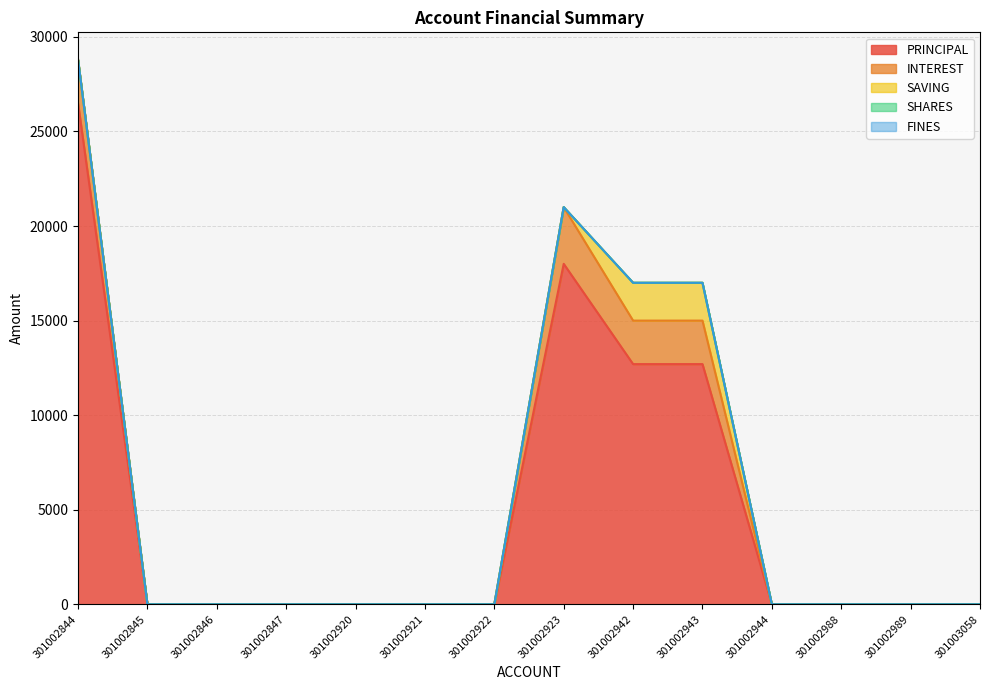

How many values in the SAVING series exceed 0?

2